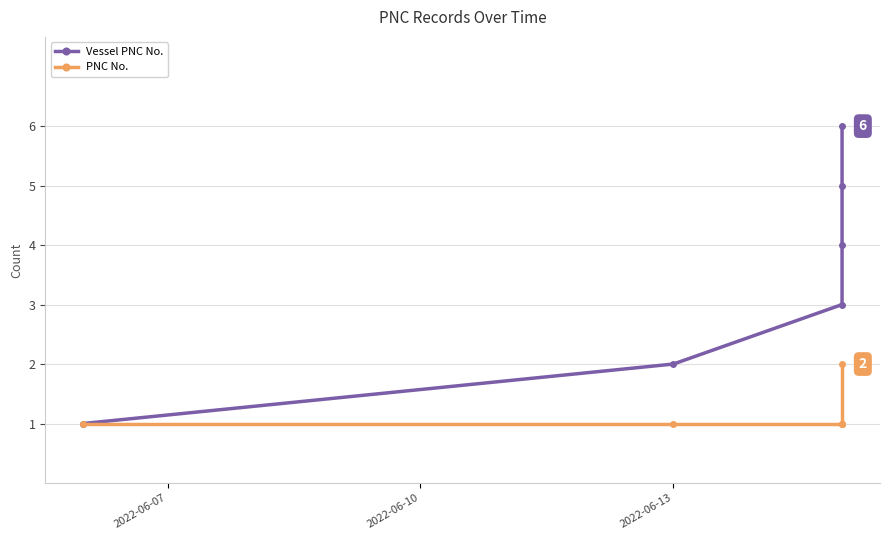

How many Vessel PNC No. values are between 2 and 5?

4